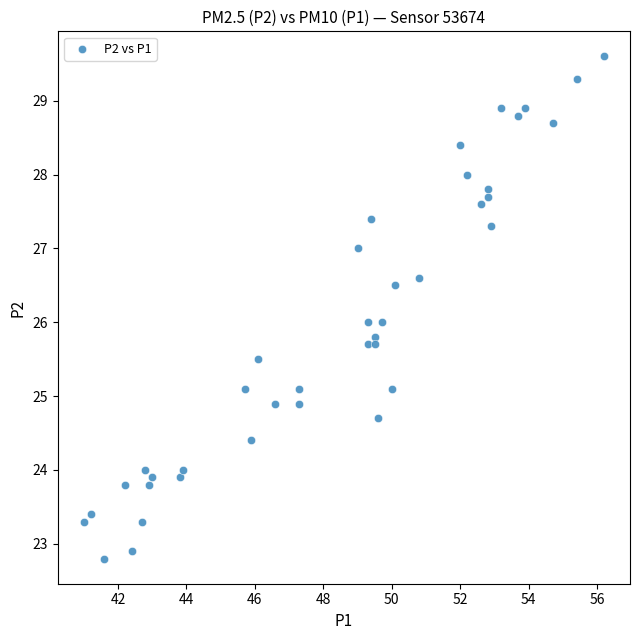

What is the range of Y values (max minus min)?

6.8